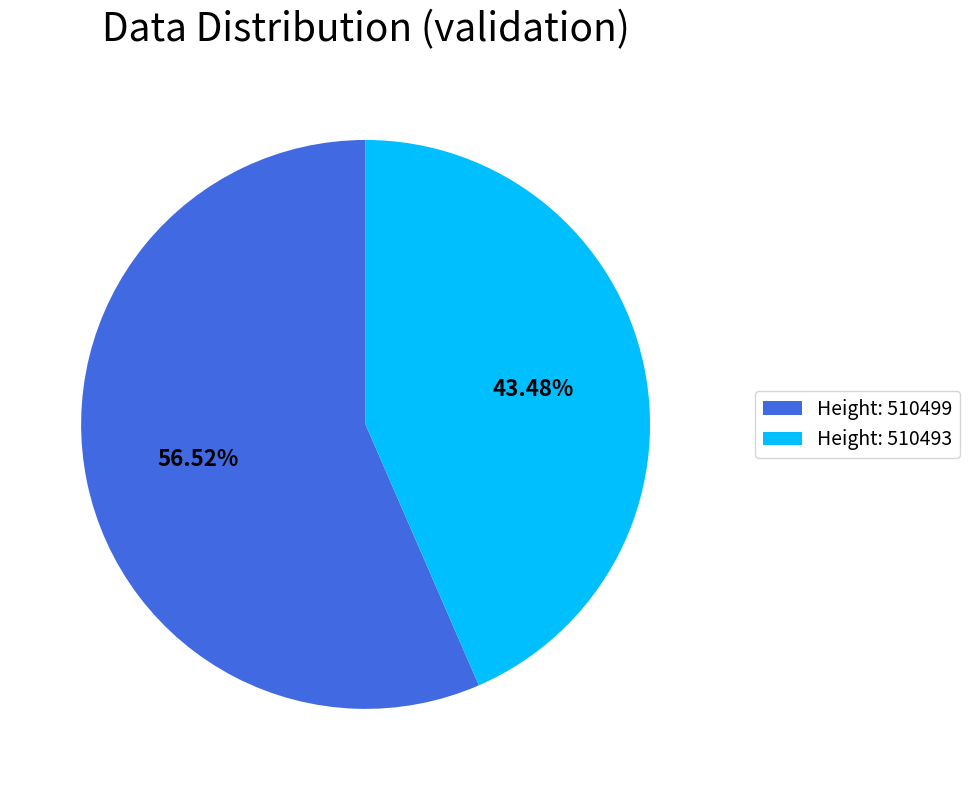

Is Height: 510499 the majority of the pie?

Yes